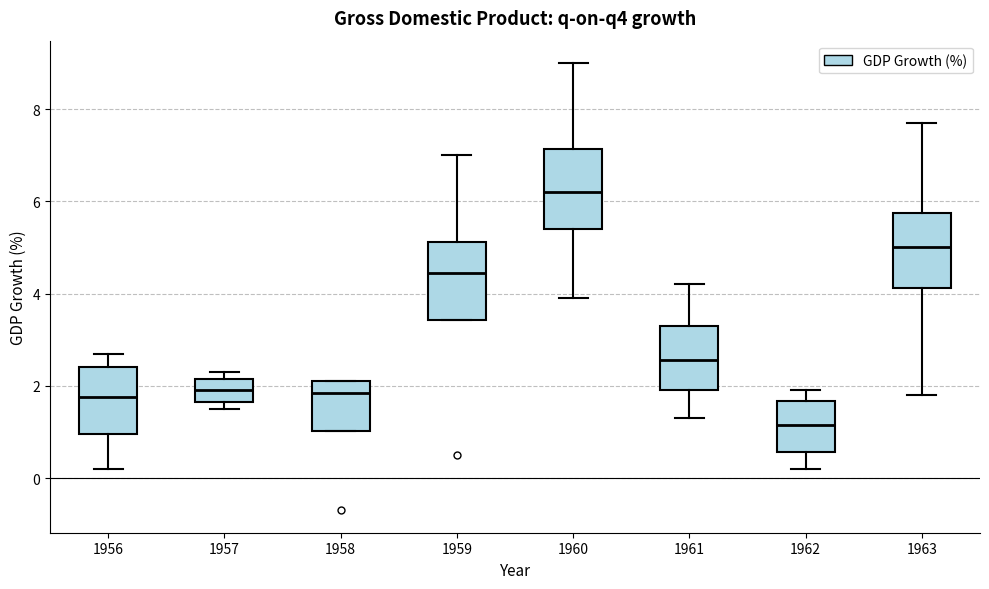

Which box's median line is the highest?

1960